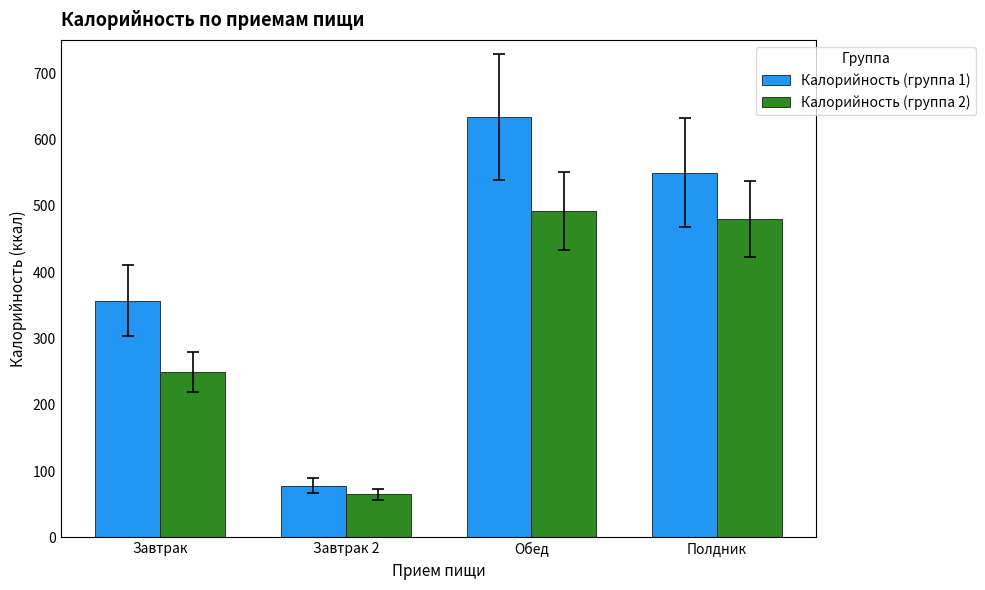

What is the sum of all Калорийность (группа 1) values?

1619